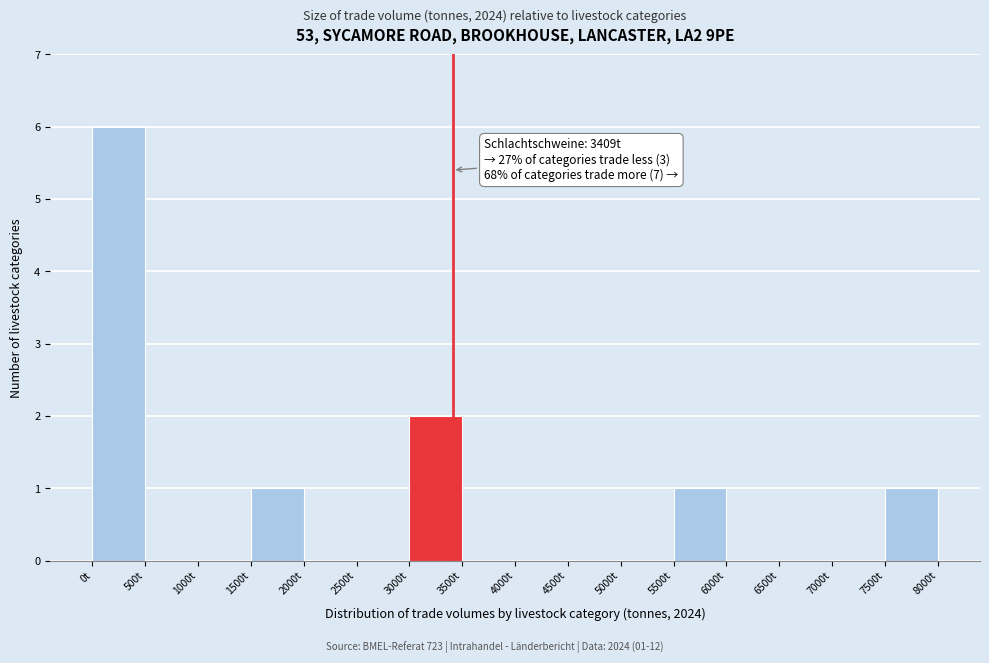

Which range on the x-axis has the tallest bar?

0 to 500